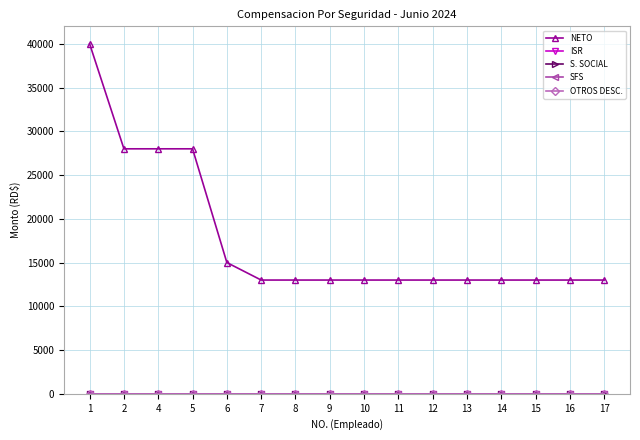

Where is ISR nearest to the value 0?

1